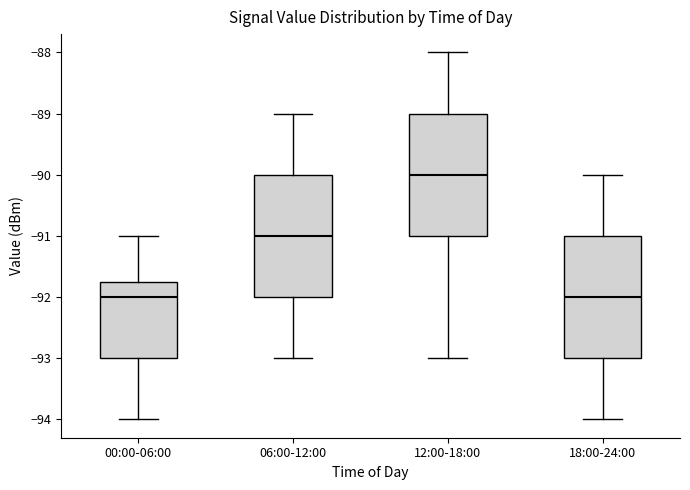

Which box's median line is the highest?

12:00-18:00